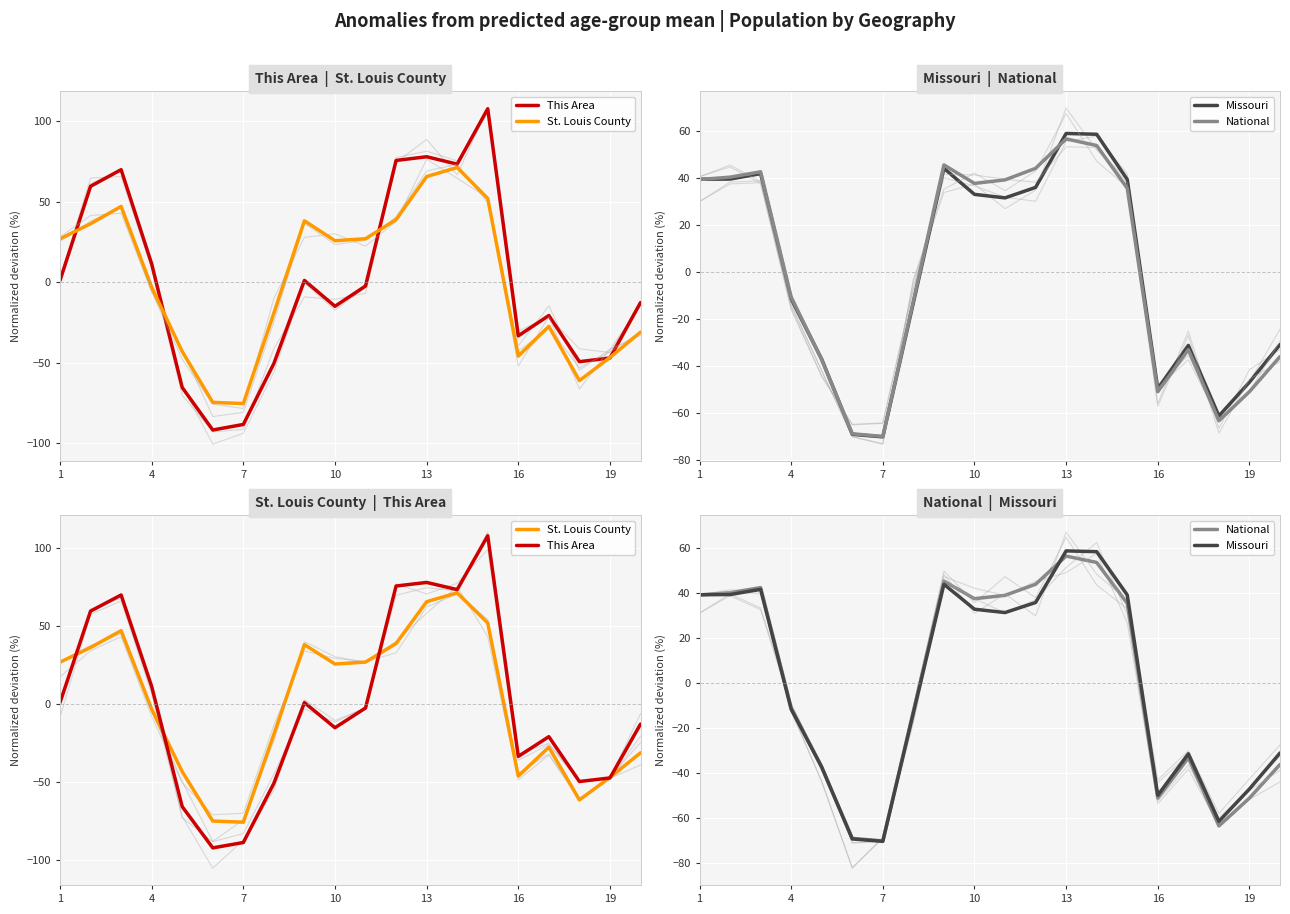

Which series has the largest total across all categories?

St. Louis County